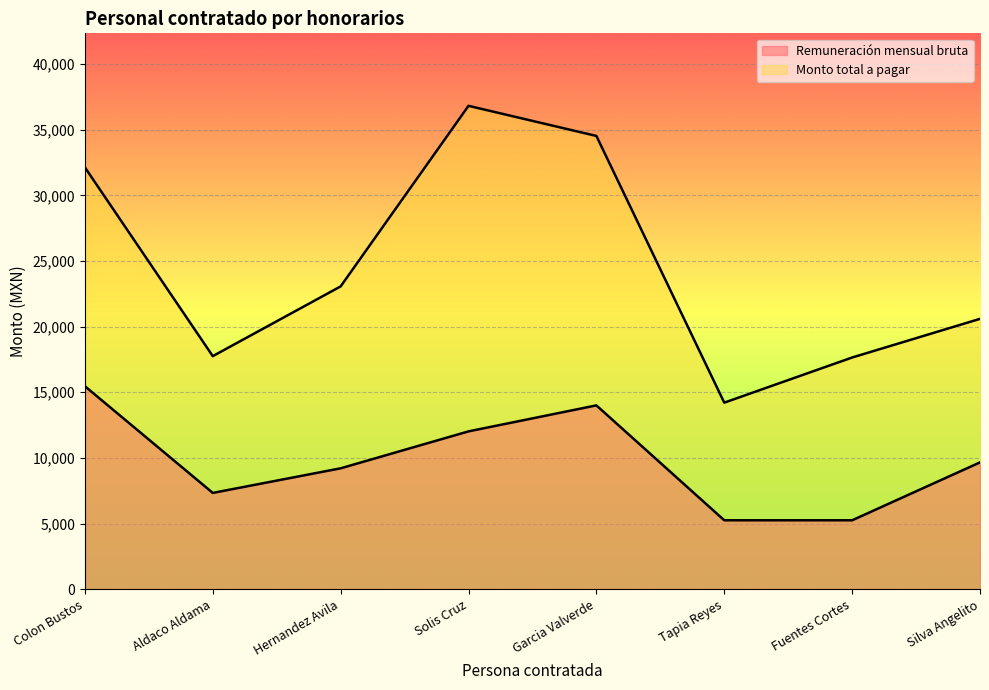

Where is the first local maximum for Monto total a pagar?

Solis Cruz